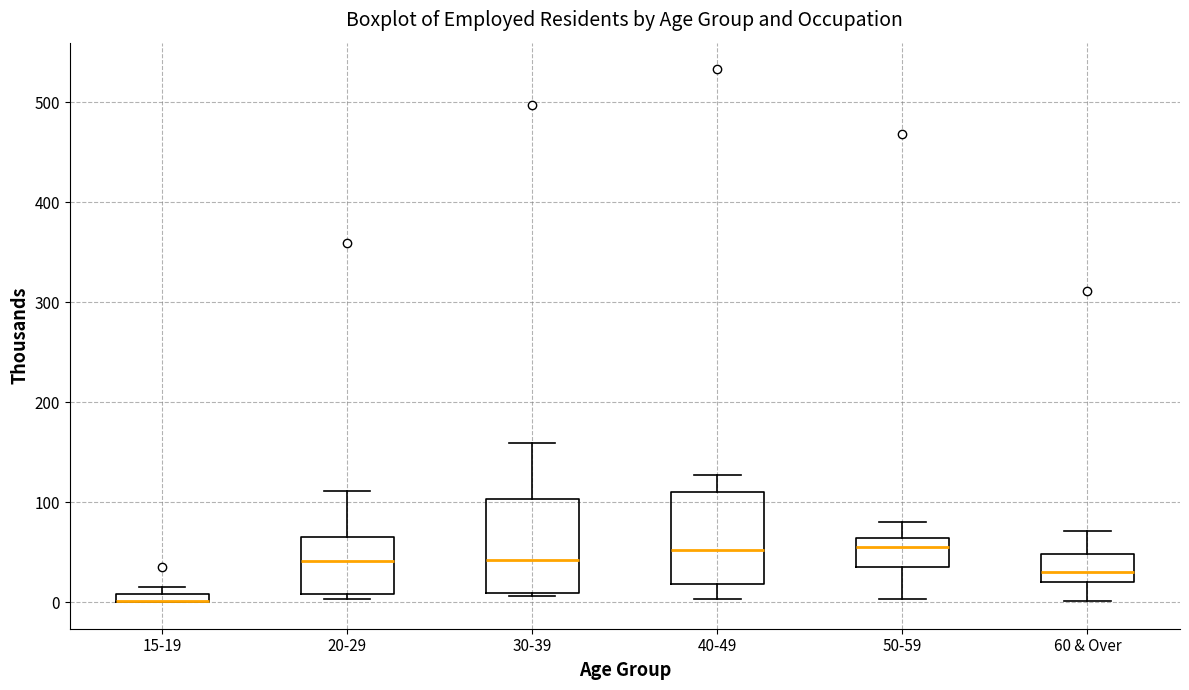

Where does the upper whisker of the box for 20-29 end on the y-axis? The values are not printed on the chart, so give them approximately, as read against the axis.

110